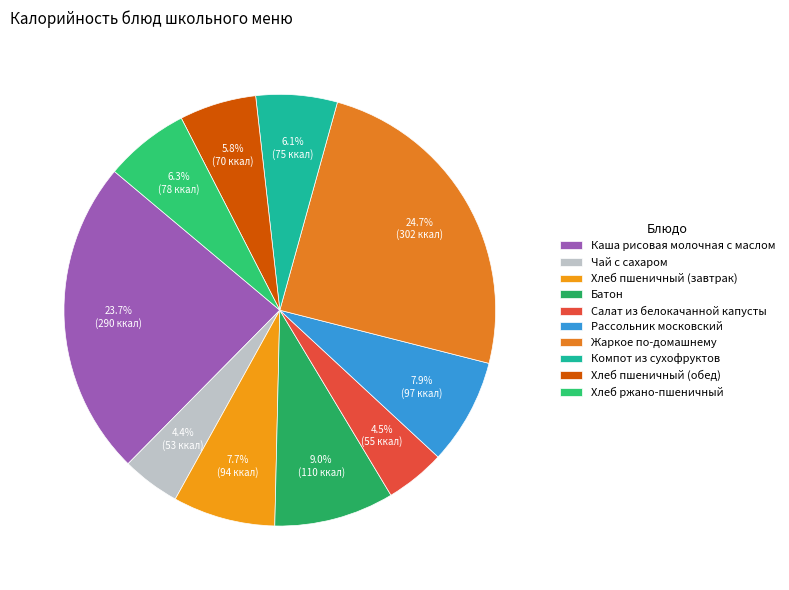

What percentage do Каша рисовая молочная с маслом and Компот из сухофруктов together represent?

29.8%